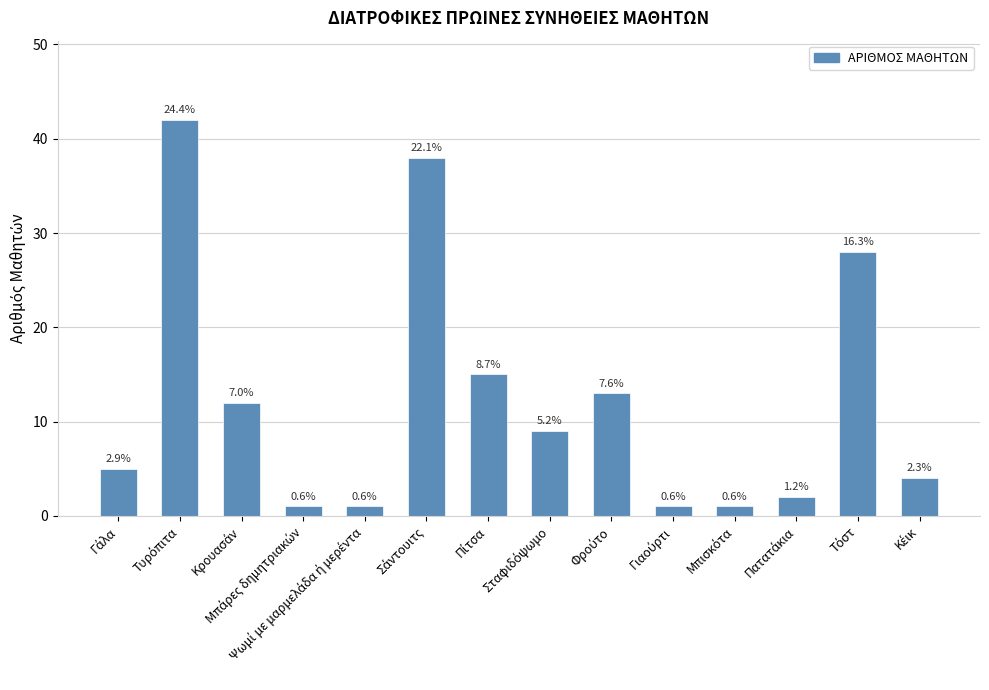

Reading left to right, what are all the values shown in this chart?

Γάλα=5	Τυρόπιτα=42	Κρουασάν=12	Μπάρες δημητριακών=1	Ψωμί με μαρμελάδα ή μερέντα=1	Σάντουιτς=38	Πίτσα=15	Σταφιδόψωμο=9	Φρούτο=13	Γιαούρτι=1	Μπισκότα=1	Πατατάκια=2	Τόστ=28	Κέικ=4